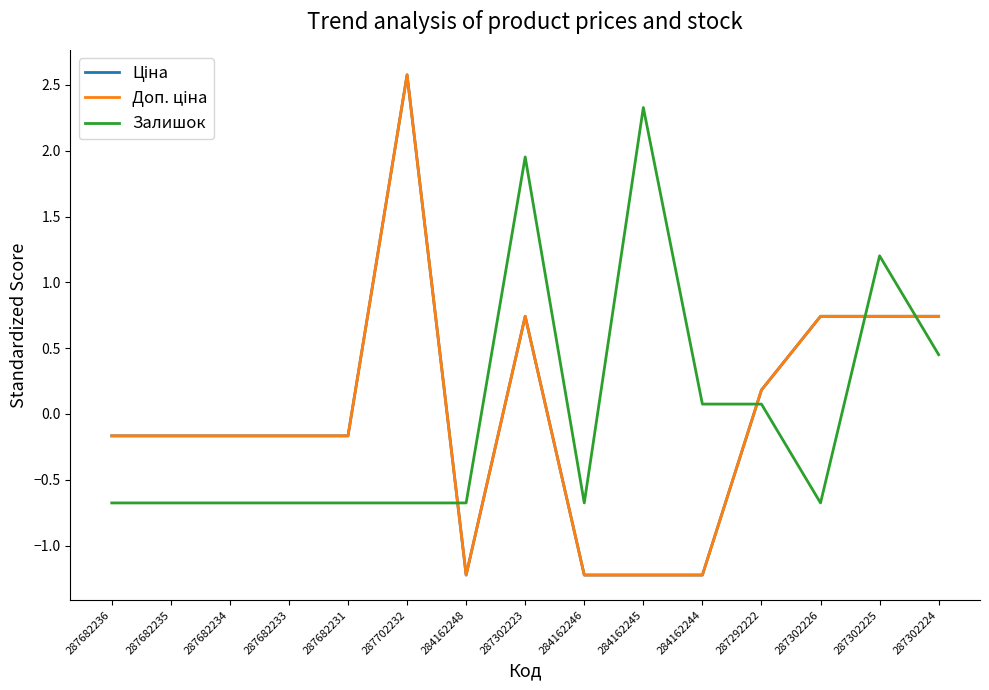

Does the chart display data point markers on the line(s)?

No